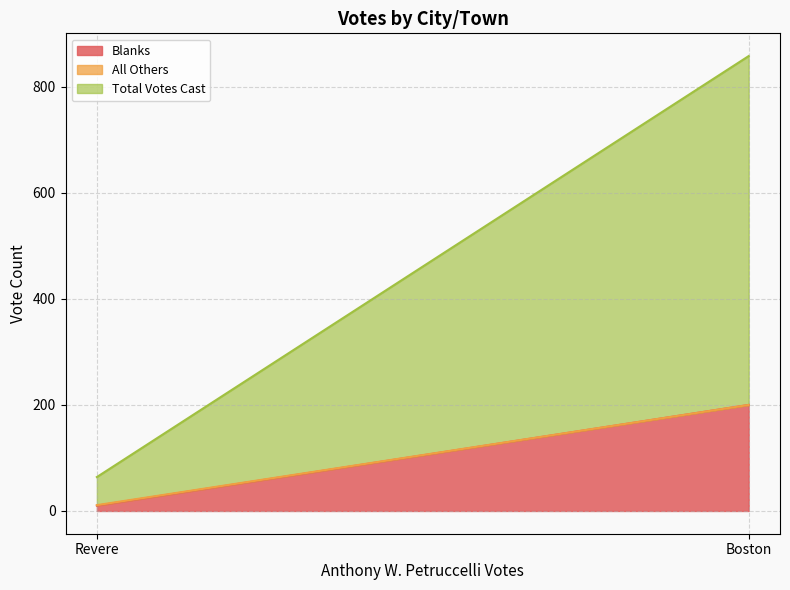

Does the chart have visible grid lines?

Yes